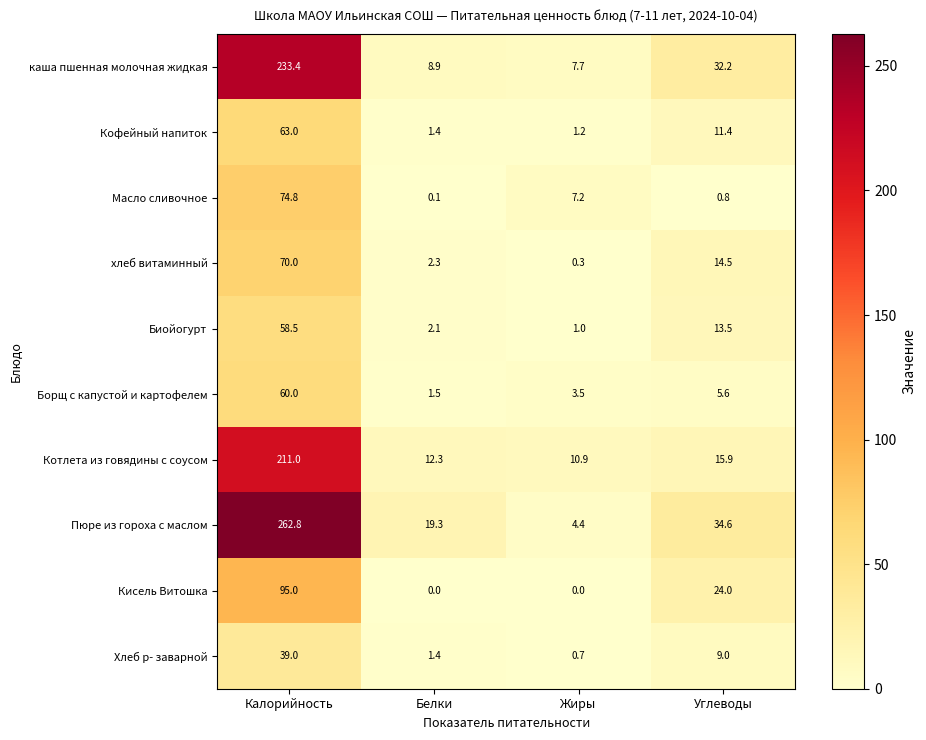

What is the difference between the second highest and second lowest values in the Котлета из говядины с соусом series?

3.6